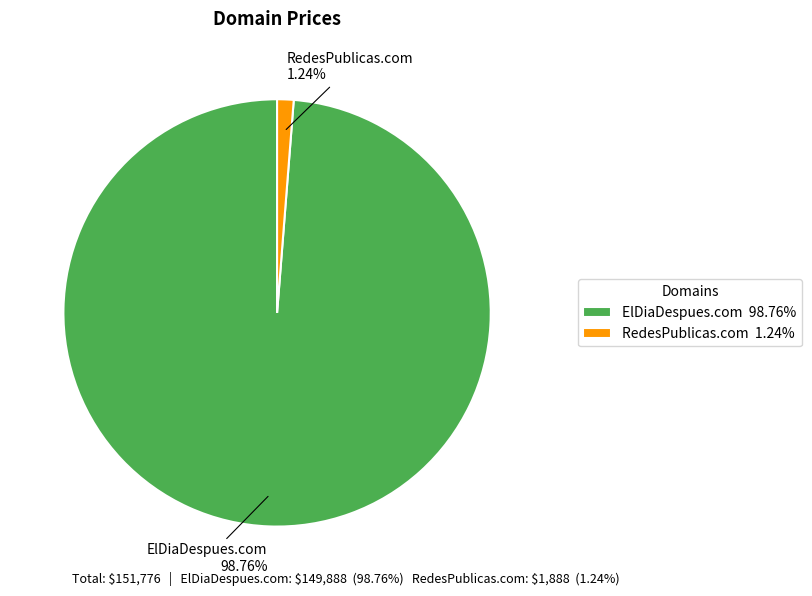

Between ElDiaDespues.com and RedesPublicas.com, which is larger?

ElDiaDespues.com